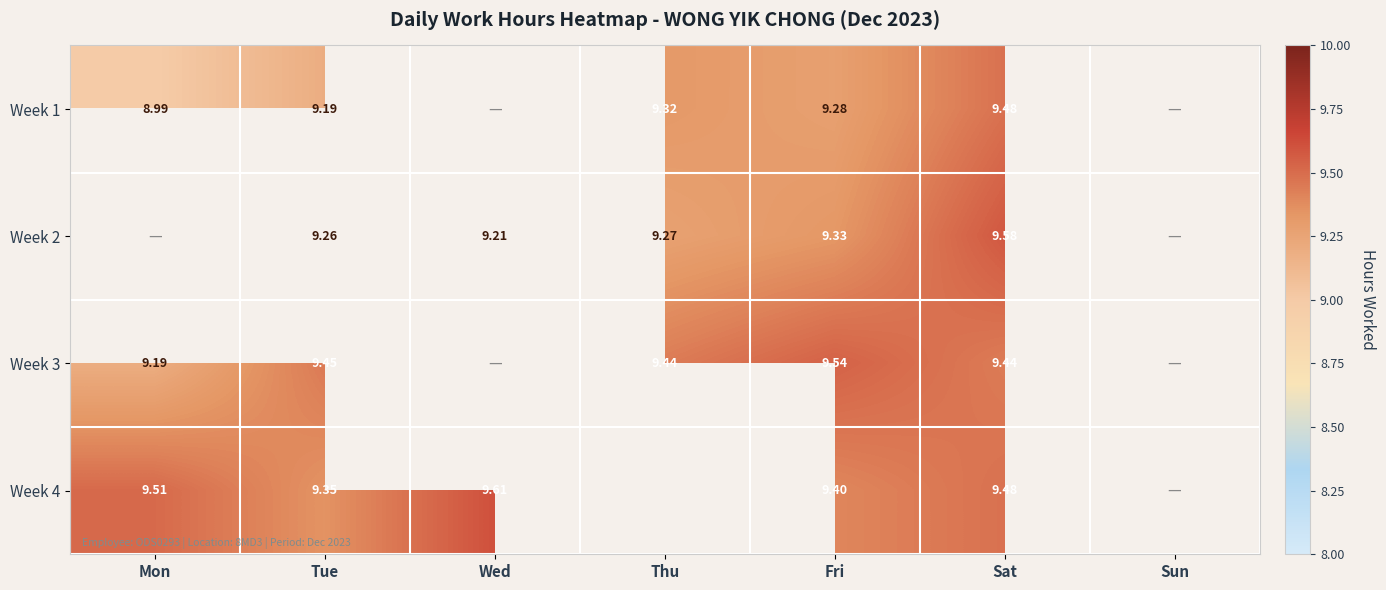

Is the value of Week 2 at Tue greater than the value of Week 4 at Mon?

No